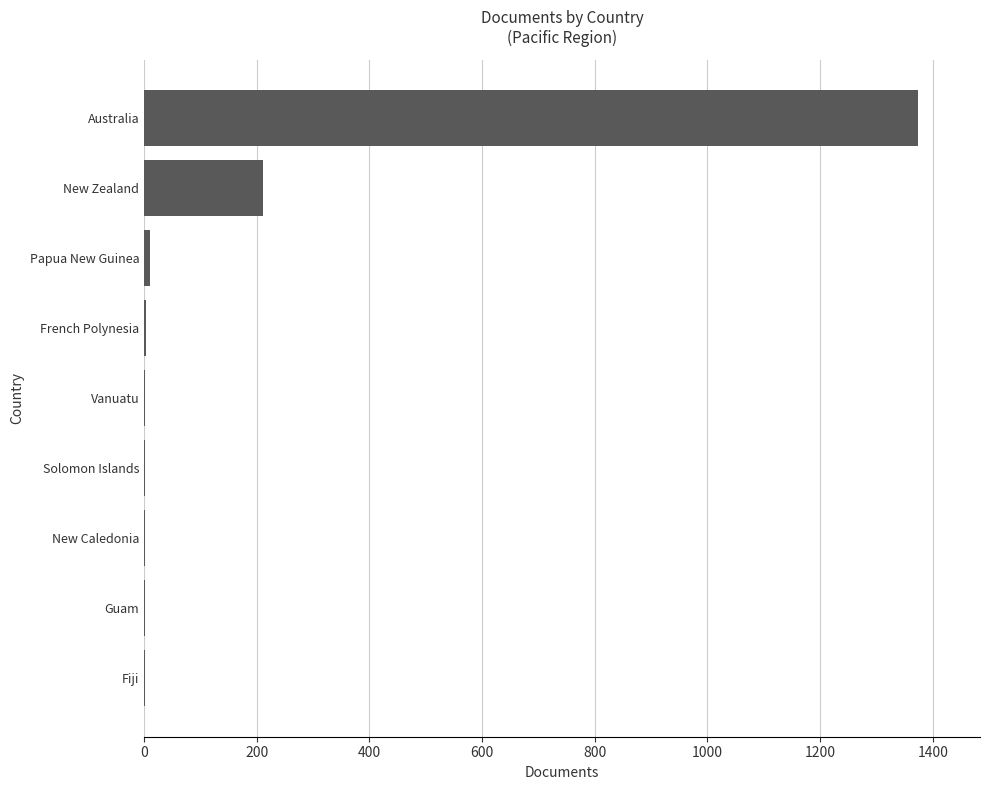

Is it true that the value at New Zealand is 211?

True